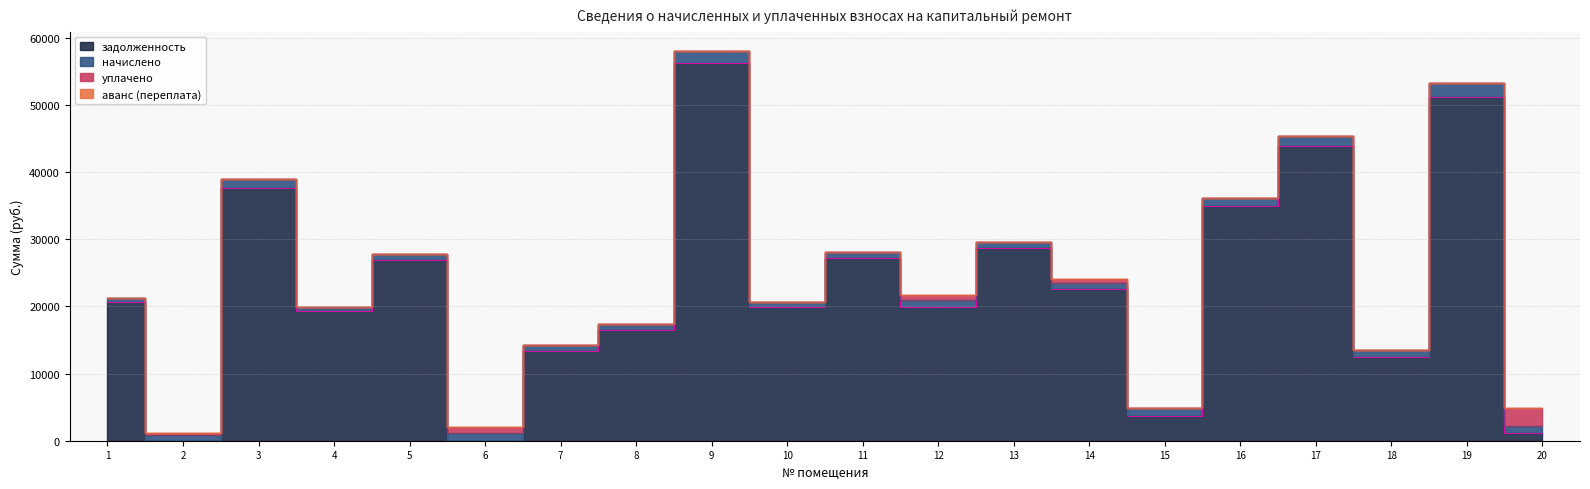

At which label does задолженность reach its peak?

9